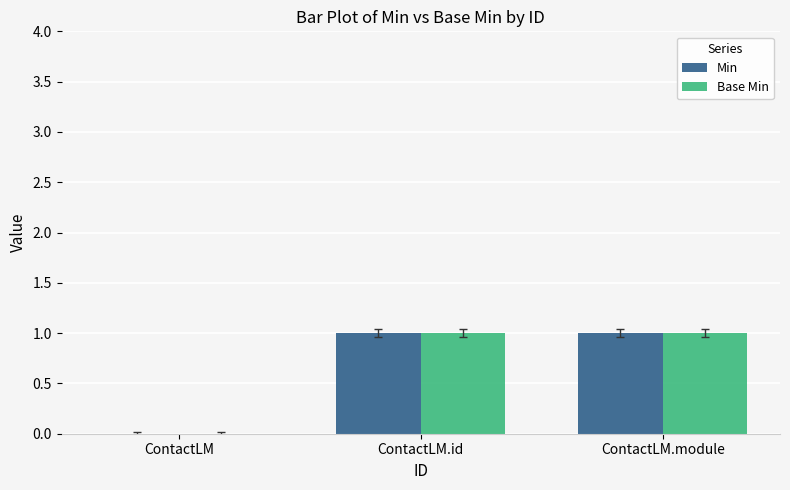

The value of Base Min at ContactLM.module is 1. True or false?

True